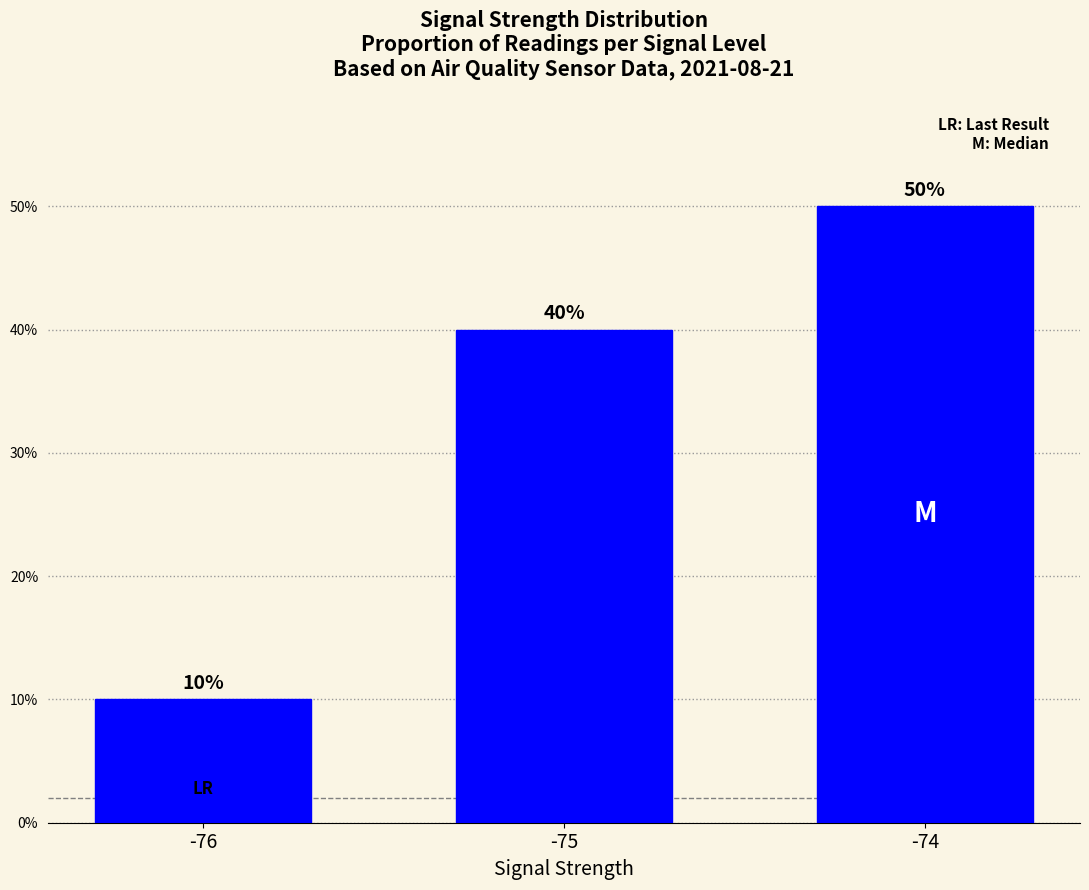

Rank the categories by value from highest to lowest.

-74, -75, -76